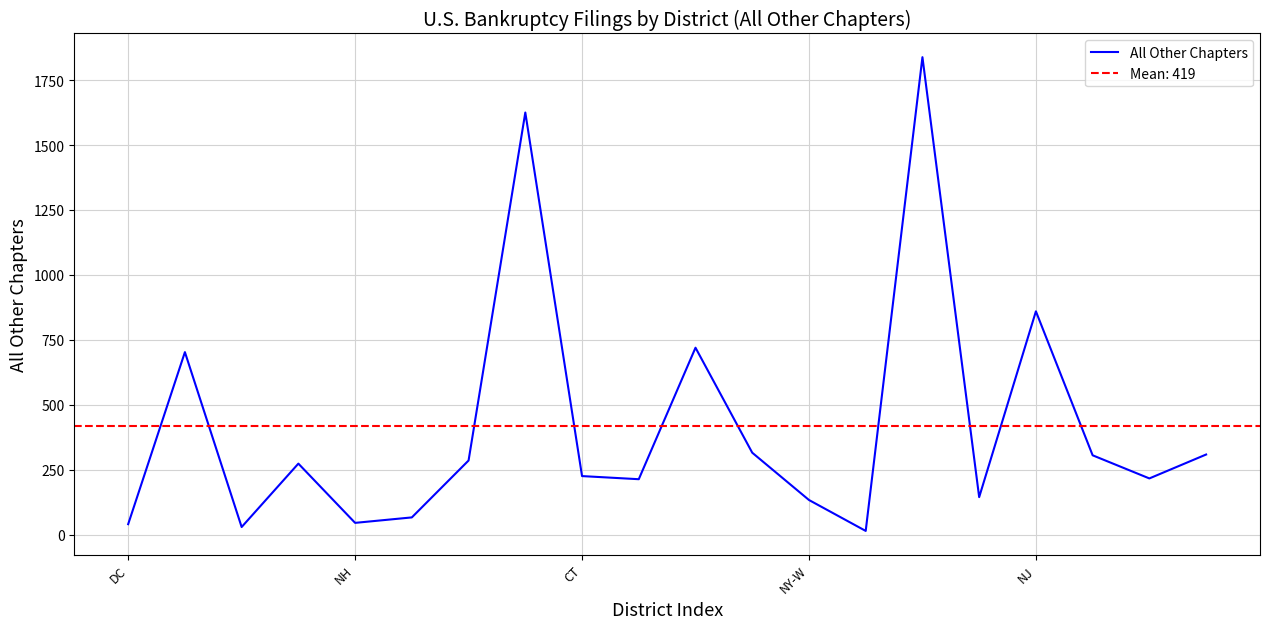

The All Other Chapters series shows 57 at CT. True or false?

False